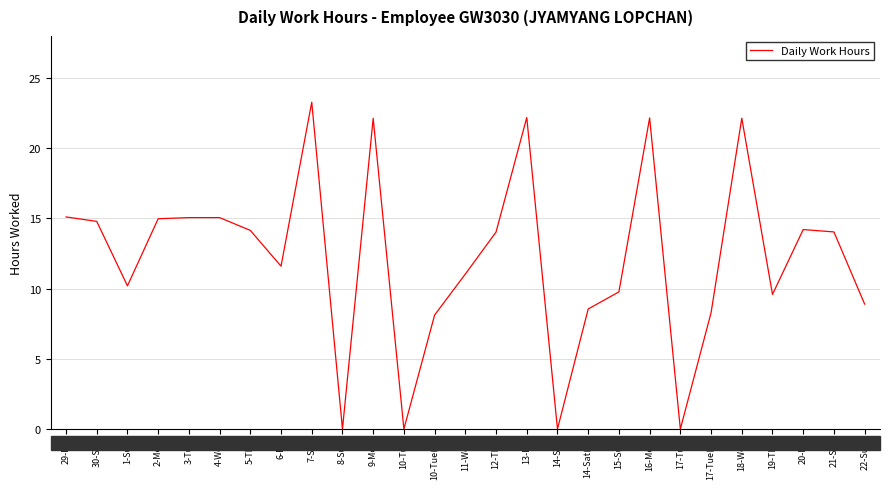

How many lines are shown in the chart?

1